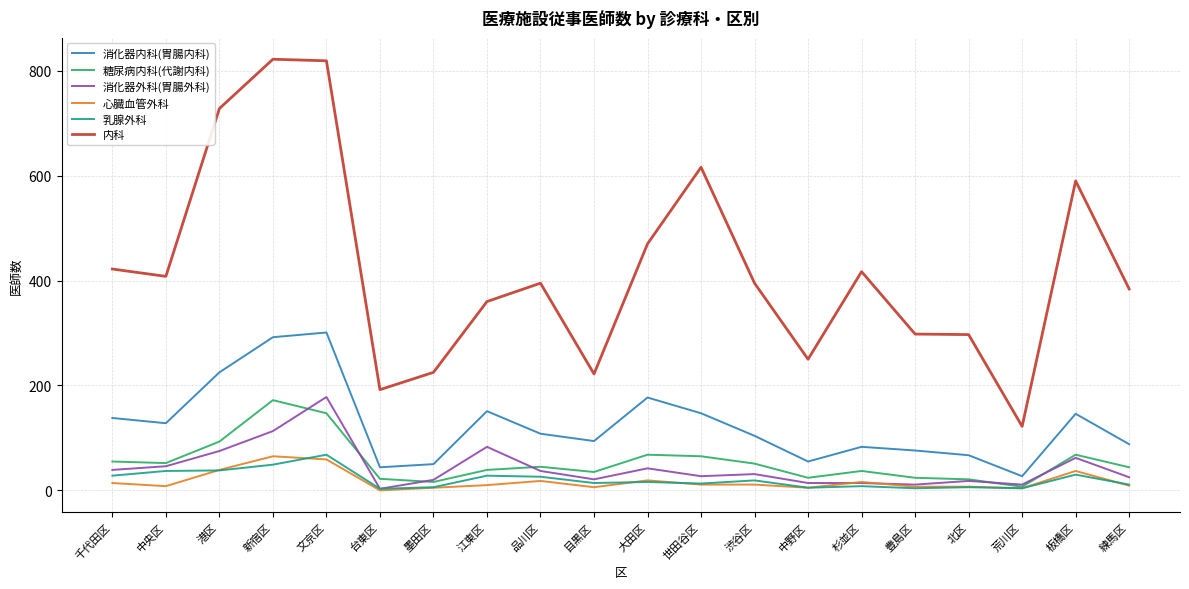

The 消化器内科(胃腸内科) series shows 147 at 世田谷区. True or false?

True